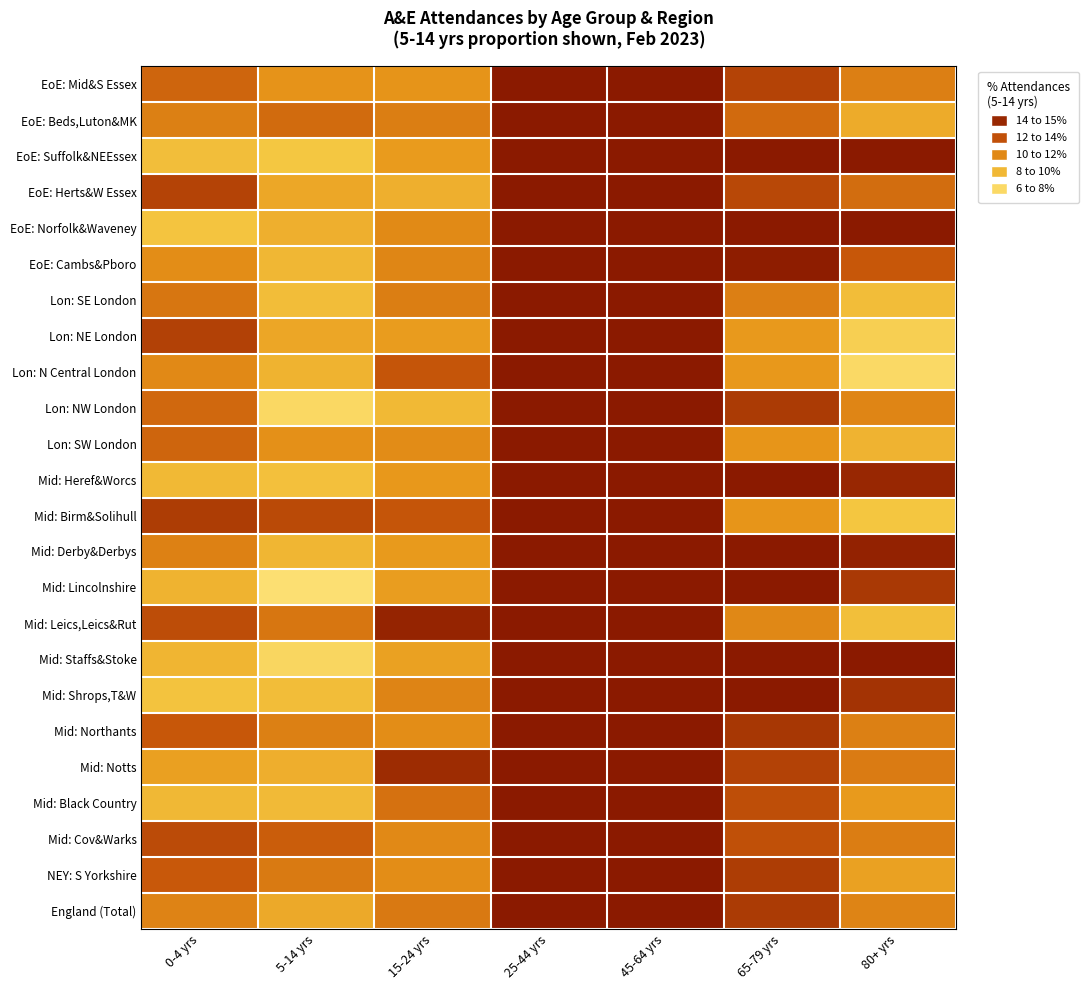

Rank the series at 15-24 yrs from highest to lowest value.

Mid: Leics,Leics&Rut, Mid: Notts, Mid: Birm&Solihull, Lon: N Central London, Mid: Black Country, England (Total), Lon: SE London, EoE: Beds,Luton&MK, Mid: Shrops,T&W, EoE: Cambs&Pboro, Mid: Cov&Warks, EoE: Norfolk&Waveney, Lon: SW London, Mid: Northants, NEY: S Yorkshire, EoE: Mid&S Essex, Mid: Heref&Worcs, Mid: Derby&Derbys, EoE: Suffolk&NEEssex, Lon: NE London, Mid: Lincolnshire, Mid: Staffs&Stoke, EoE: Herts&W Essex, Lon: NW London